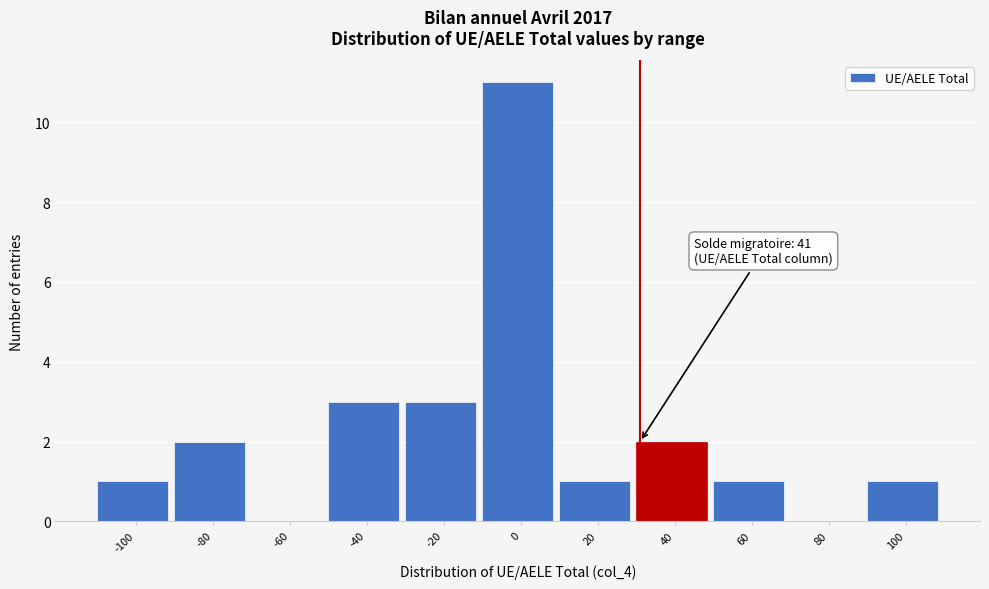

Reading left to right, transcribe all the data shown in this chart.

-100=1	-80=2	-60=0	-40=3	-20=3	0=11	20=1	40=2	60=1	80=0	100=1